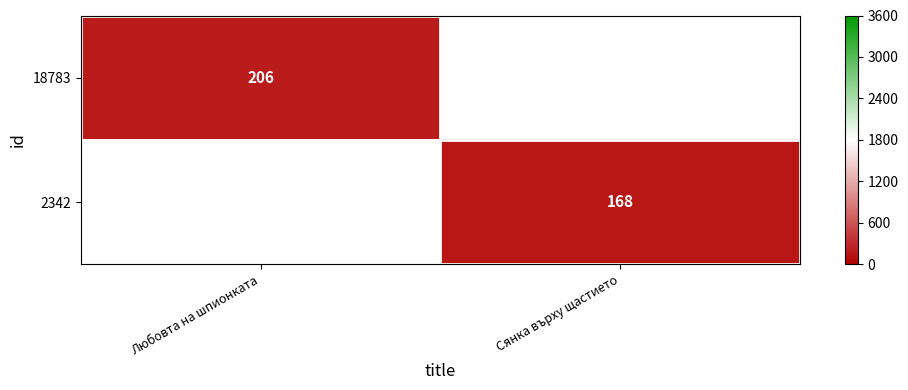

How many data points does each series have?

2